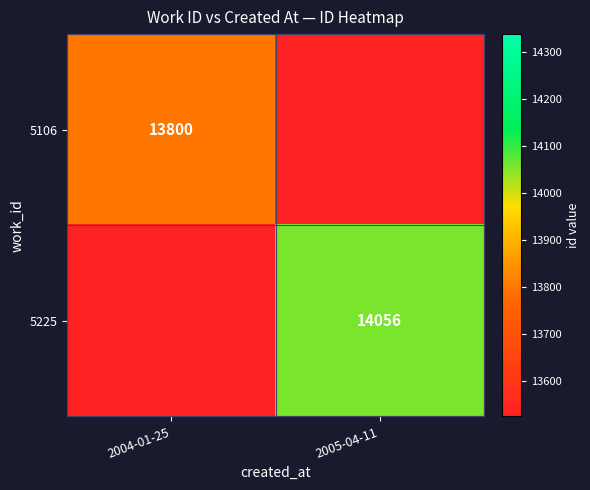

The value of 5106 at 2004-01-25 is 20107. True or false?

False